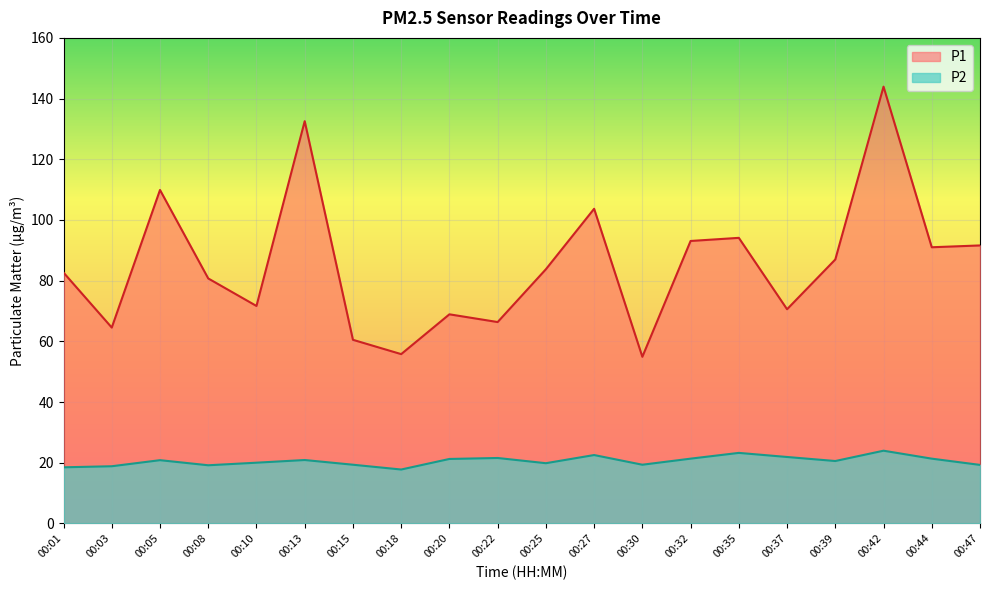

At which label does P1 first exceed 83?

00:05